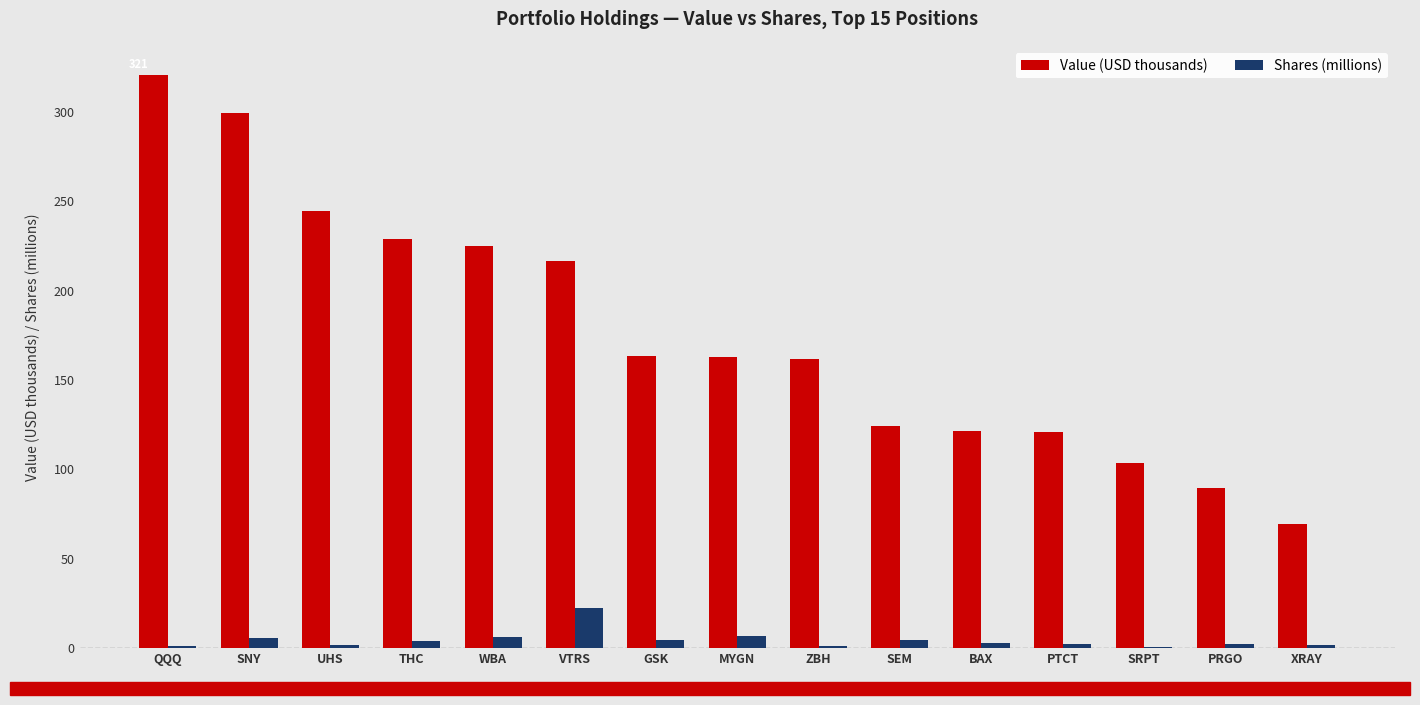

Read the Shares (millions) value at SRPT.

0.8